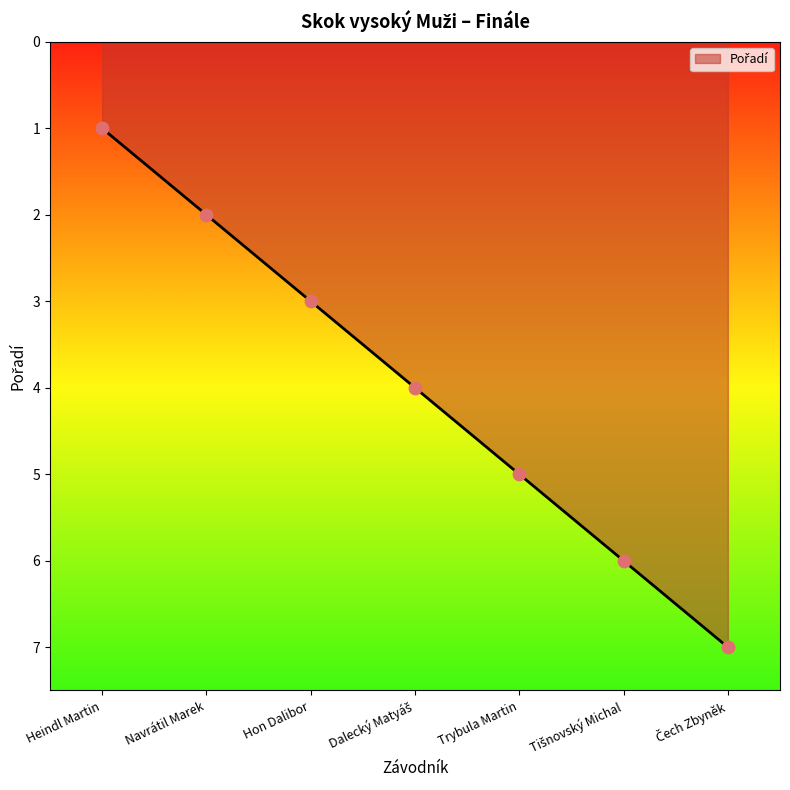

What is the ratio of the value at Navrátil Marek to the value at Trybula Martin?

0.4